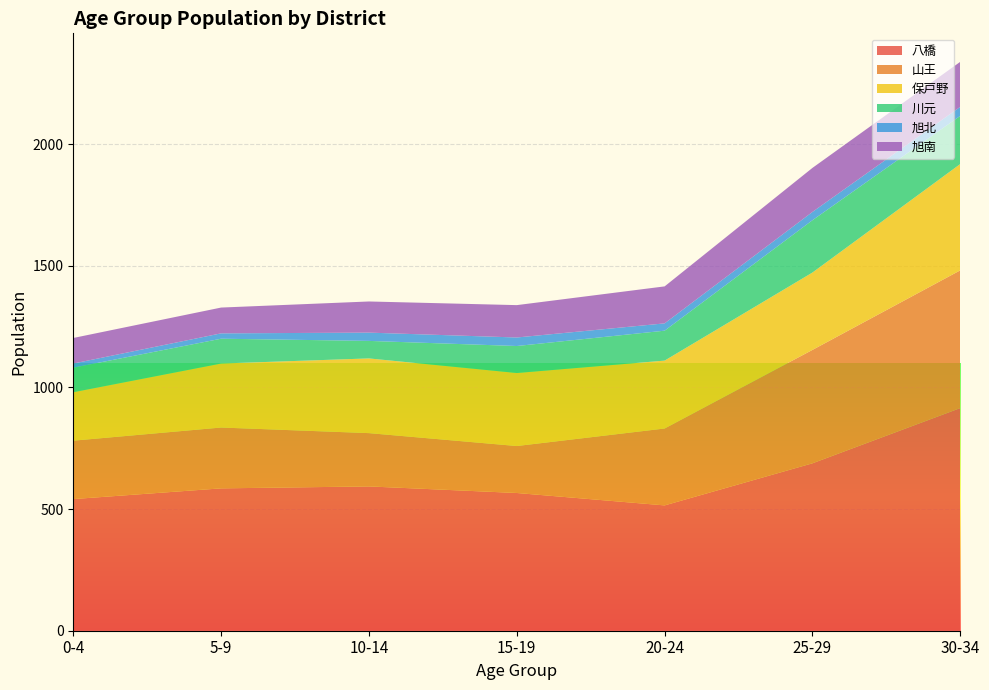

At which category is the sum across all series the highest?

30-34